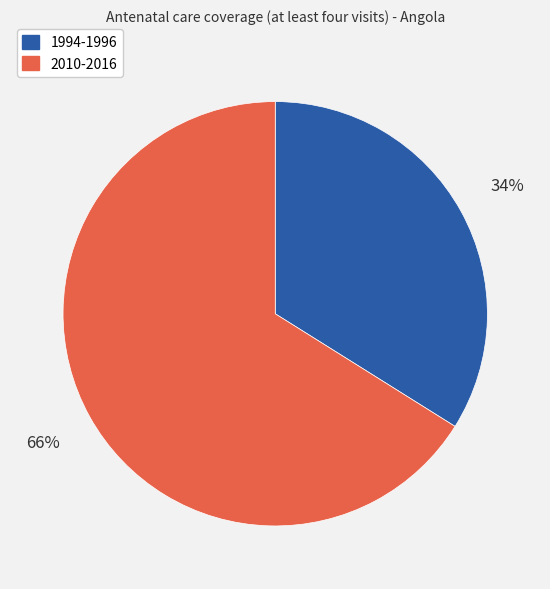

Which has a higher value, 1994-1996 or 2010-2016?

2010-2016